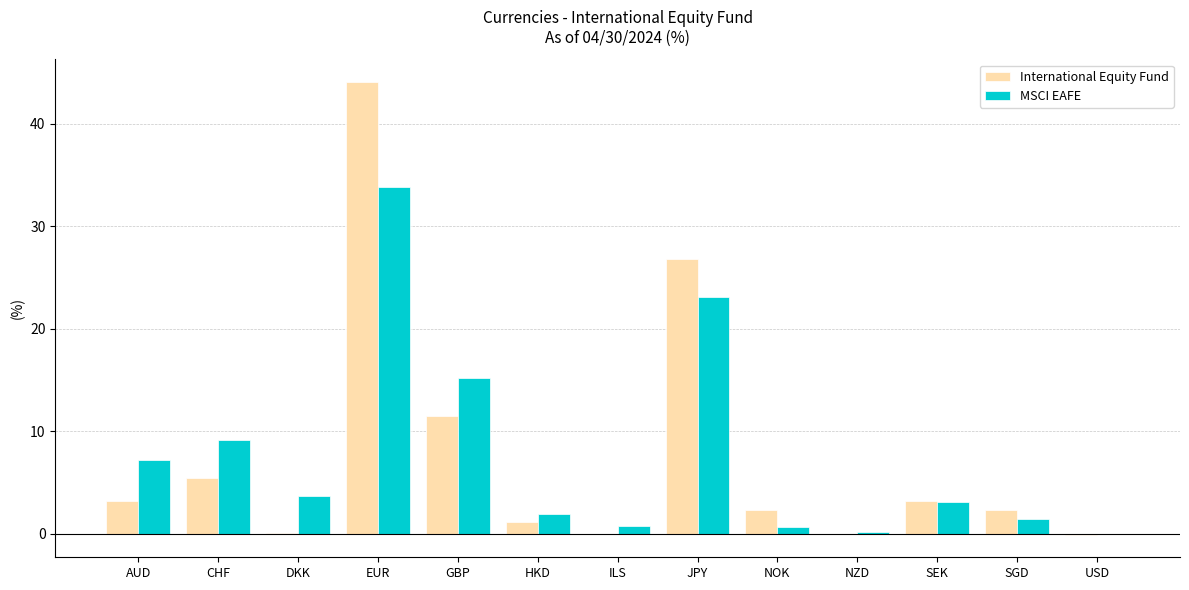

The MSCI EAFE series shows 9.1 at CHF. True or false?

True